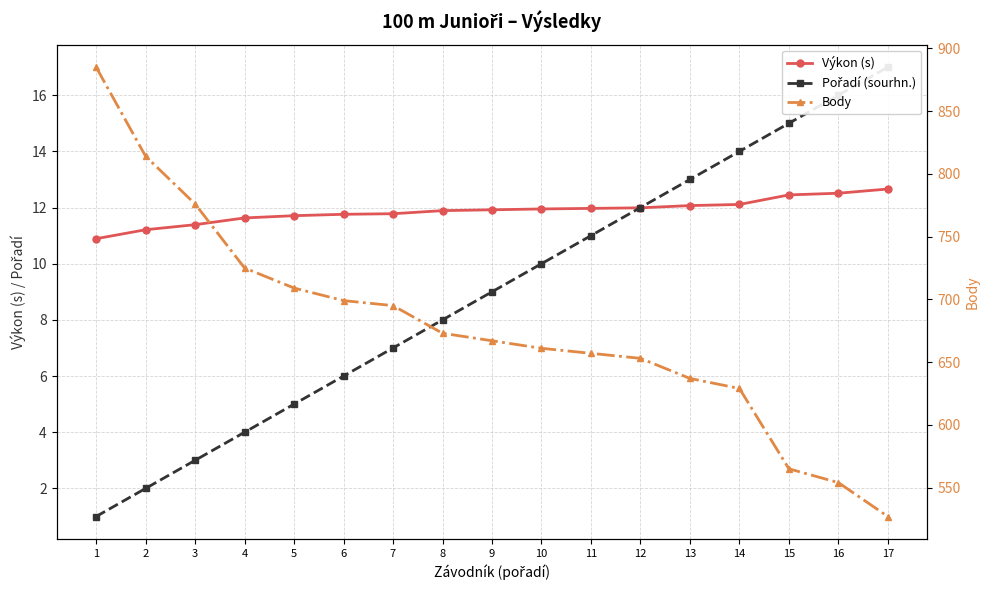

True or false: Výkon (s) has more than 2 points higher than both neighbors.

False